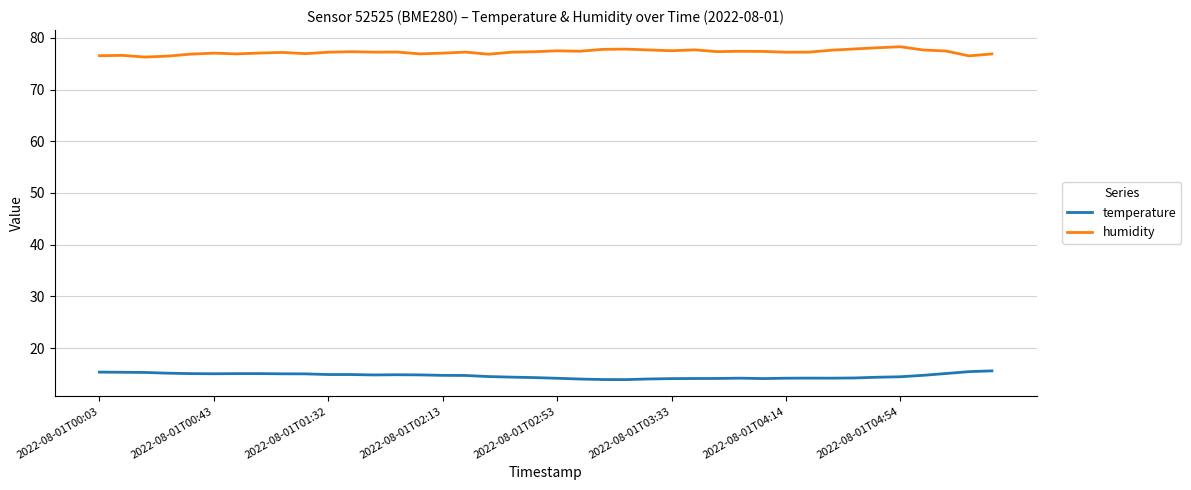

True or false: humidity and temperature cross at least once.

False